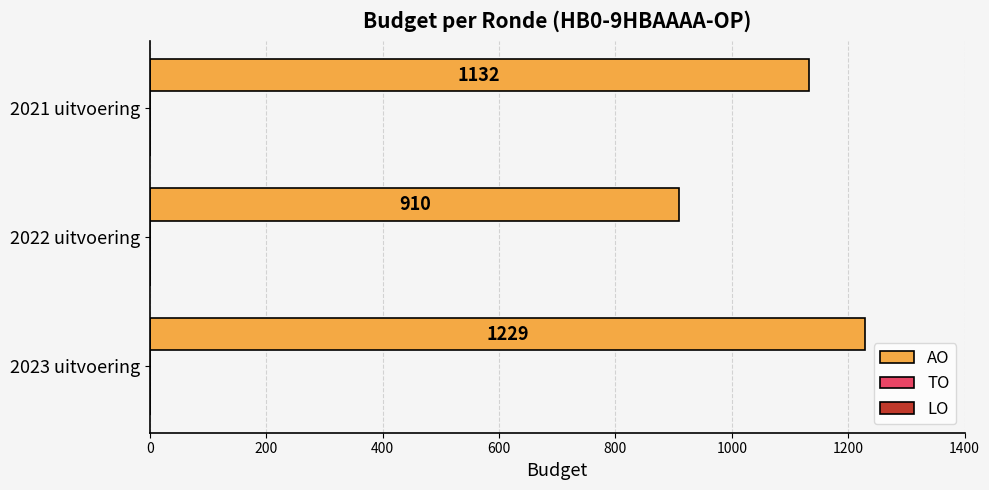

Read the value at 2023 uitvoering, to the nearest 5.

1230